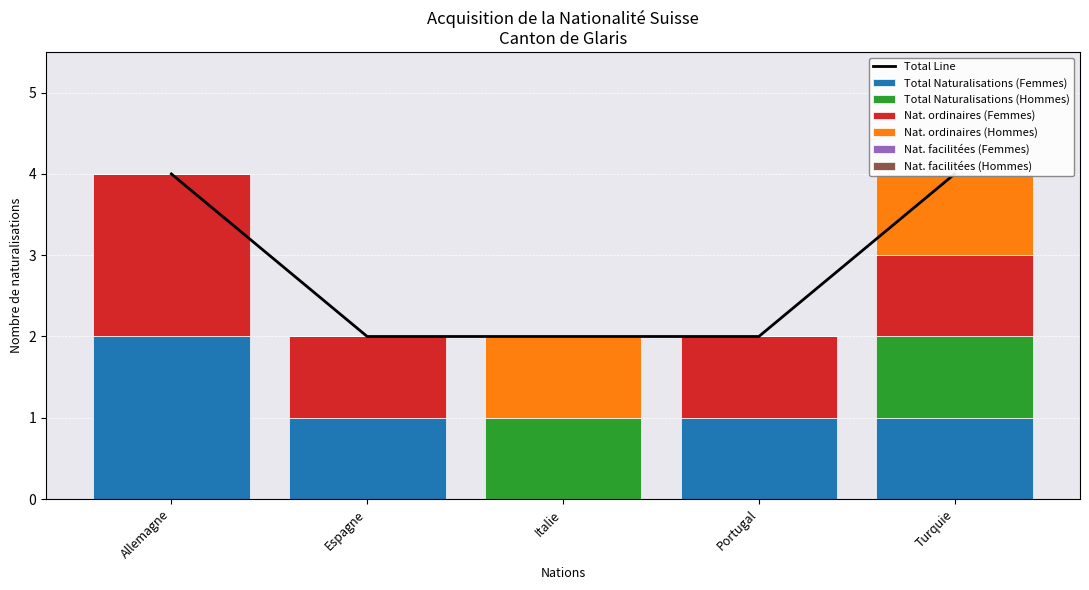

The Total Naturalisations (Femmes) series shows 1 at Espagne. True or false?

False